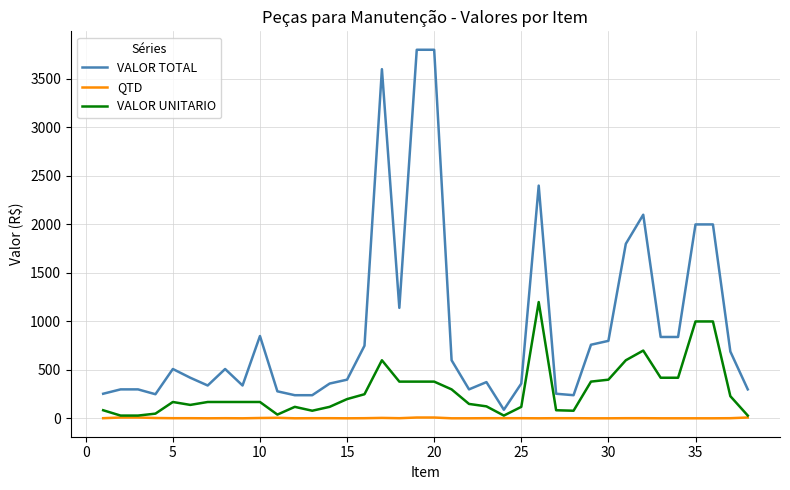

True or false: VALOR UNITARIO and VALOR TOTAL intersect in this chart.

False